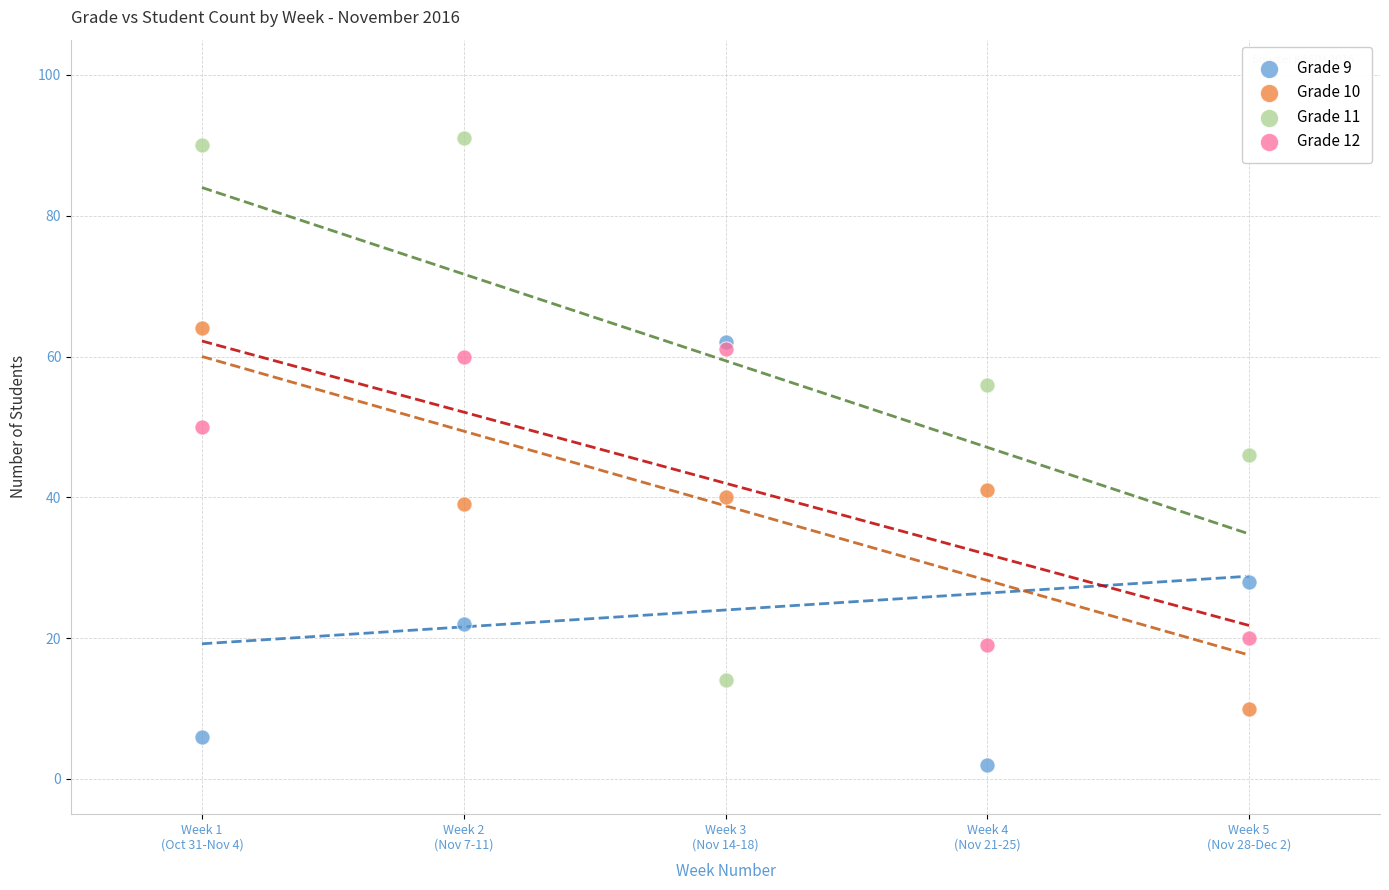

What are all the series names shown in the legend?

Grade 9, Grade 10, Grade 11, Grade 12